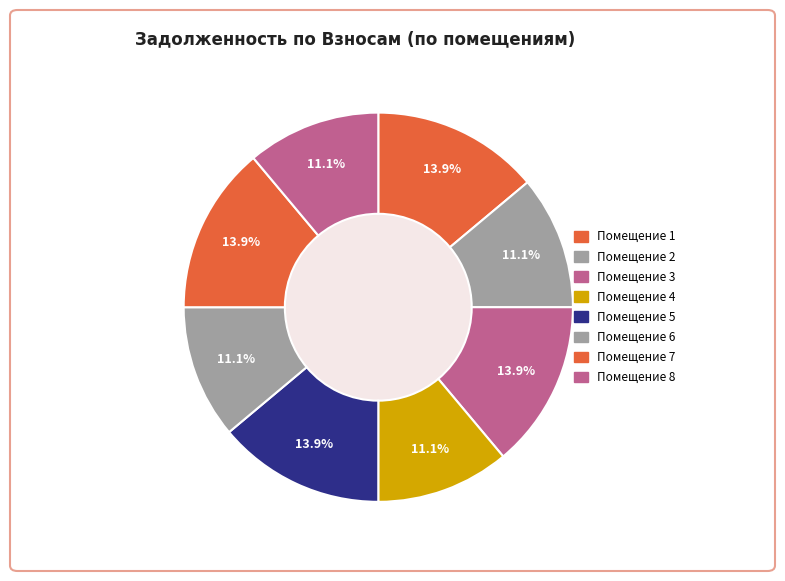

Count the number of slices in the pie.

8